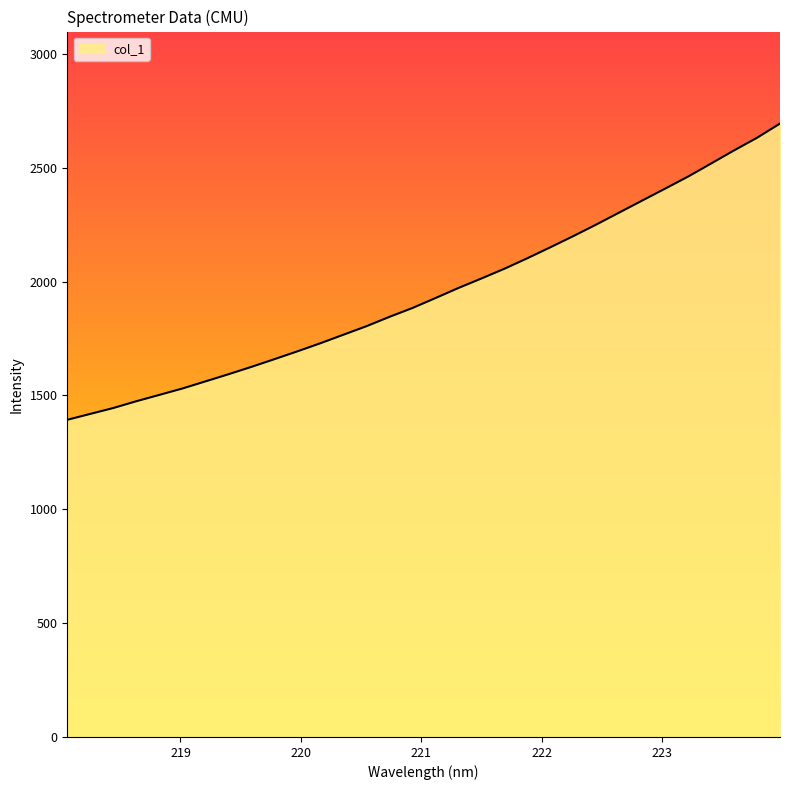

What is the maximum value shown in the chart?

2693.6